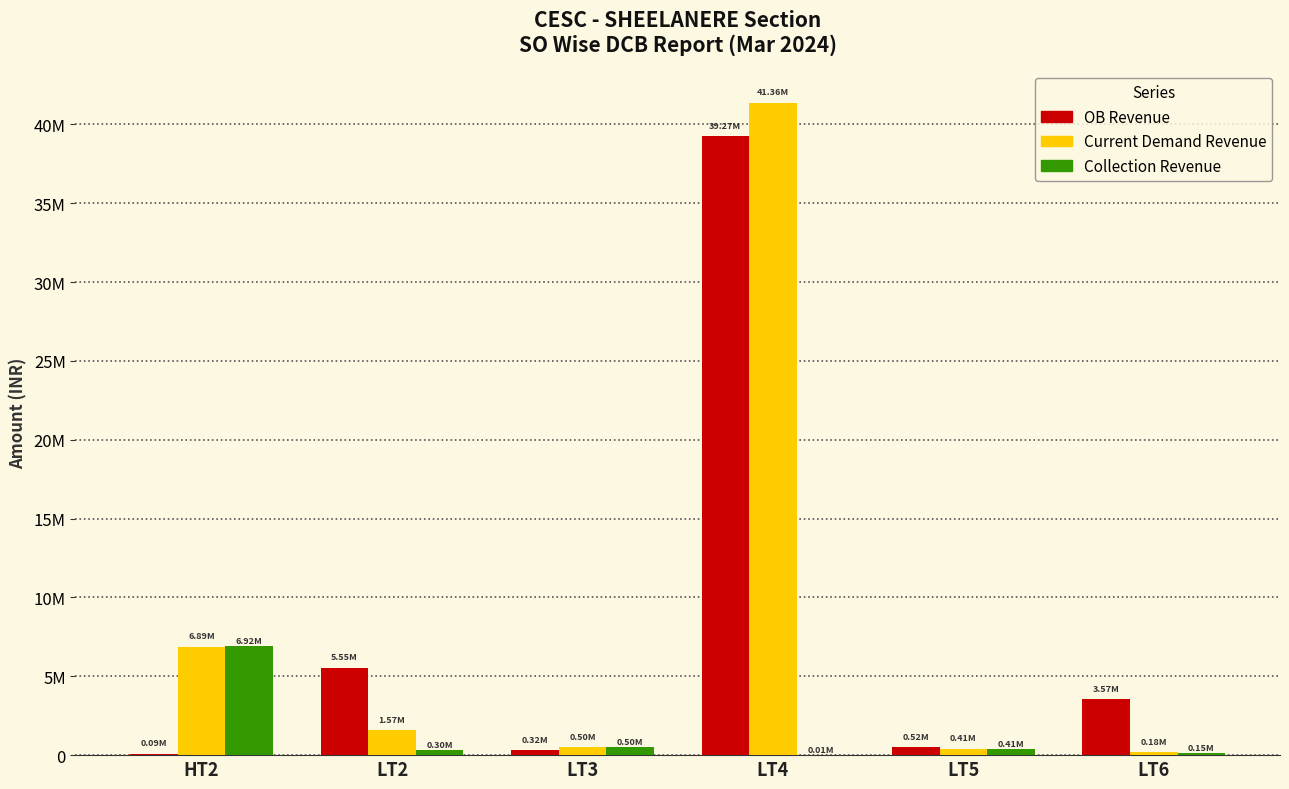

At which label is OB Revenue closest to 19683563?

LT2